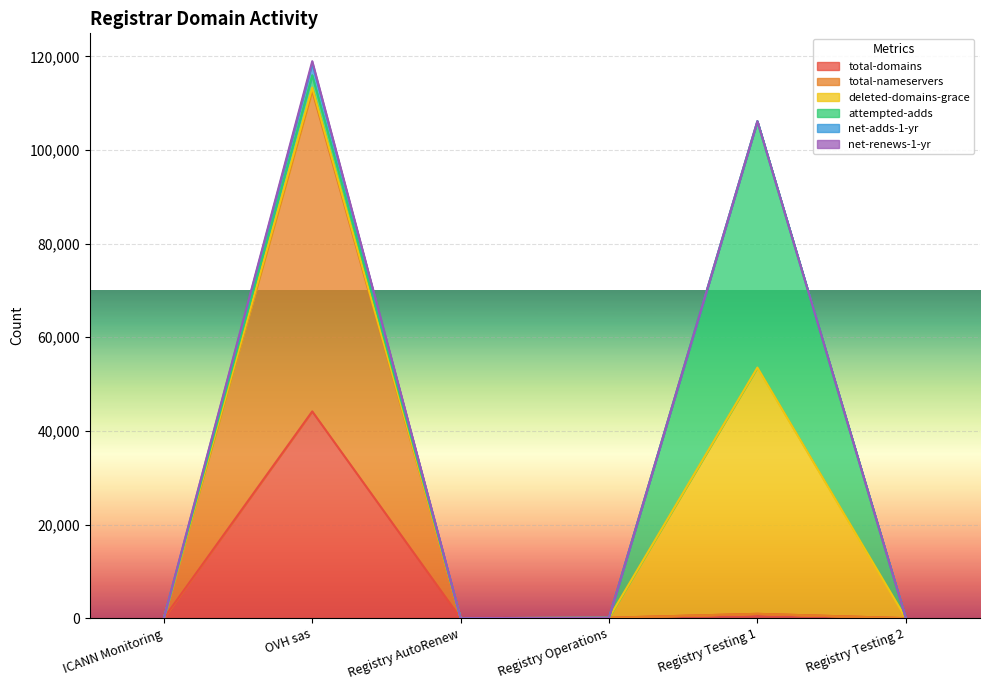

True or false: deleted-domains-grace and net-adds-1-yr cross at least once.

False